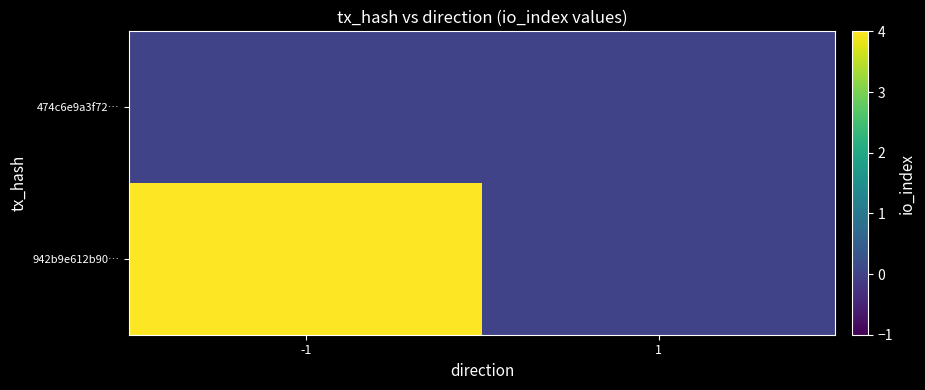

Which label corresponds to the largest value in the chart?

-1